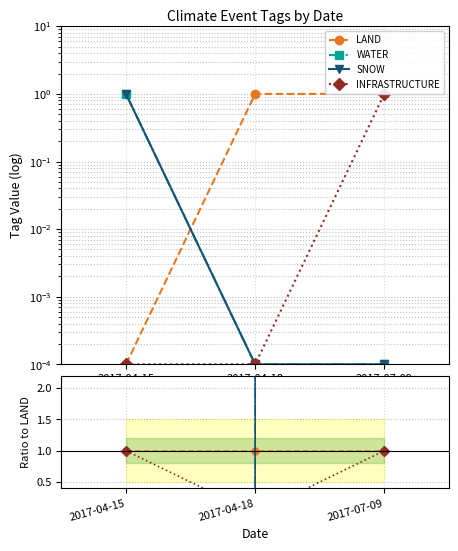

Is it true that INFRASTRUCTURE equals 1.5 at 2017-04-15?

False